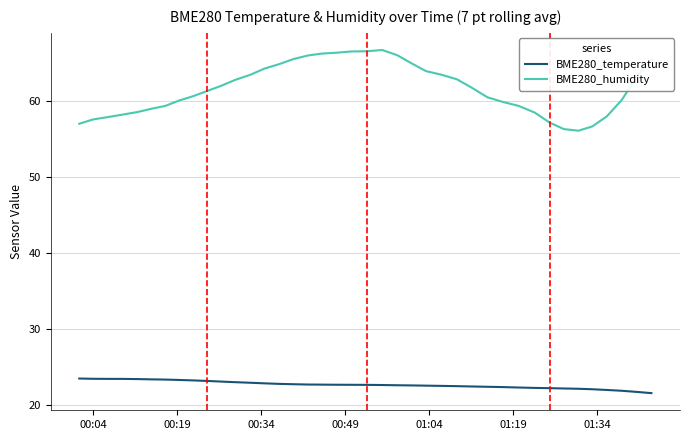

What is the difference between the second highest and minimum values in the BME280_humidity series?

10.4